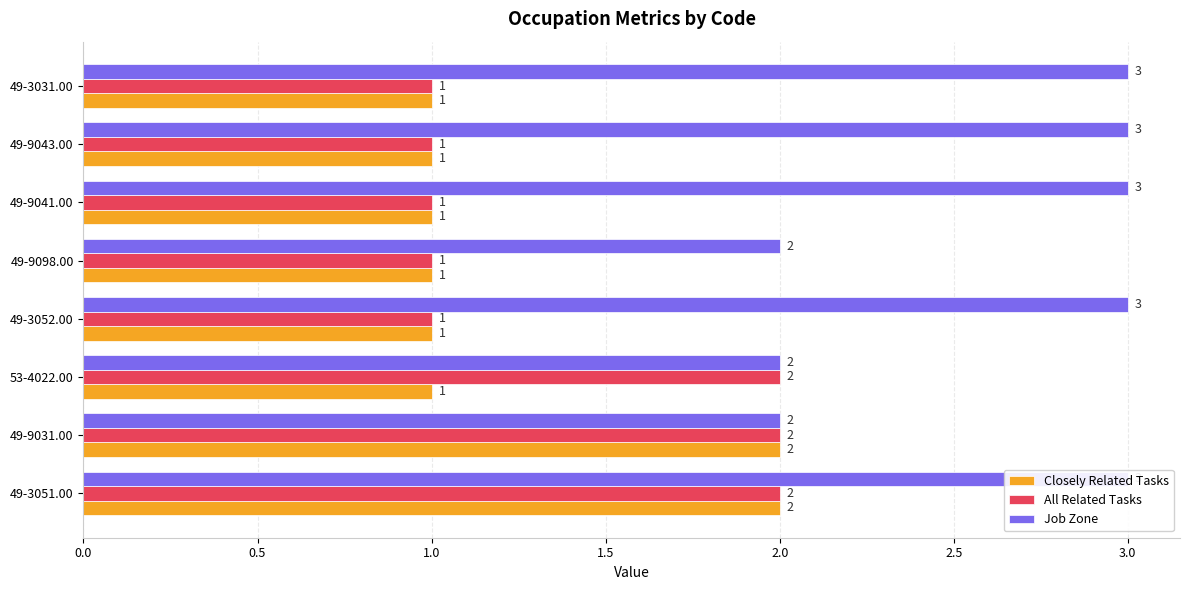

What are all the series names shown in the legend?

Closely Related Tasks, All Related Tasks, Job Zone